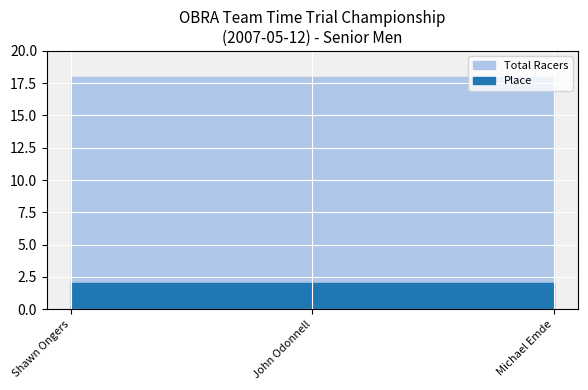

Reading left to right, extract all data points from this chart.

Place: 2	2	2
Total Racers: 18	18	18